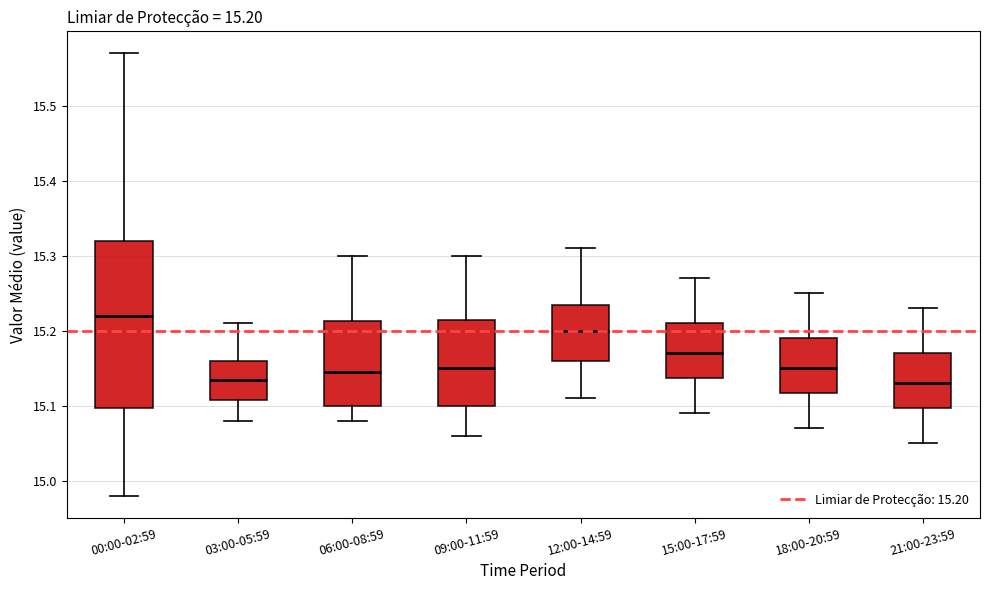

Comparing the boxes themselves (not the whiskers), which one is the tallest?

00:00-02:59